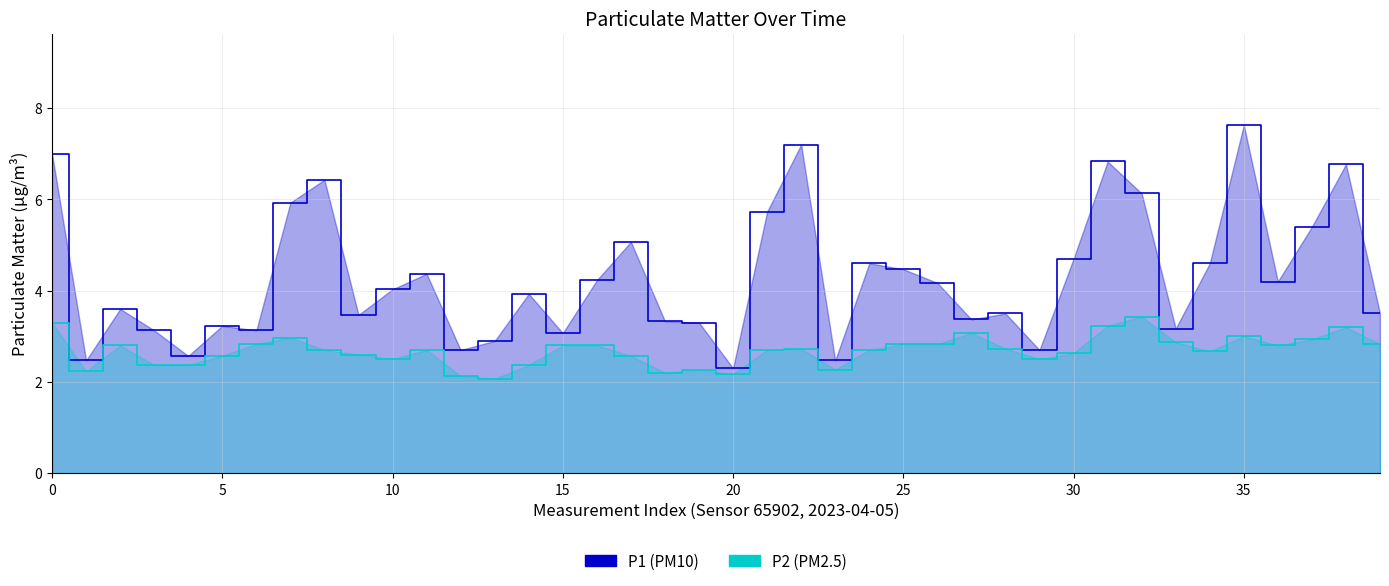

How many interior local peaks does the P1 (PM10) series have?

12